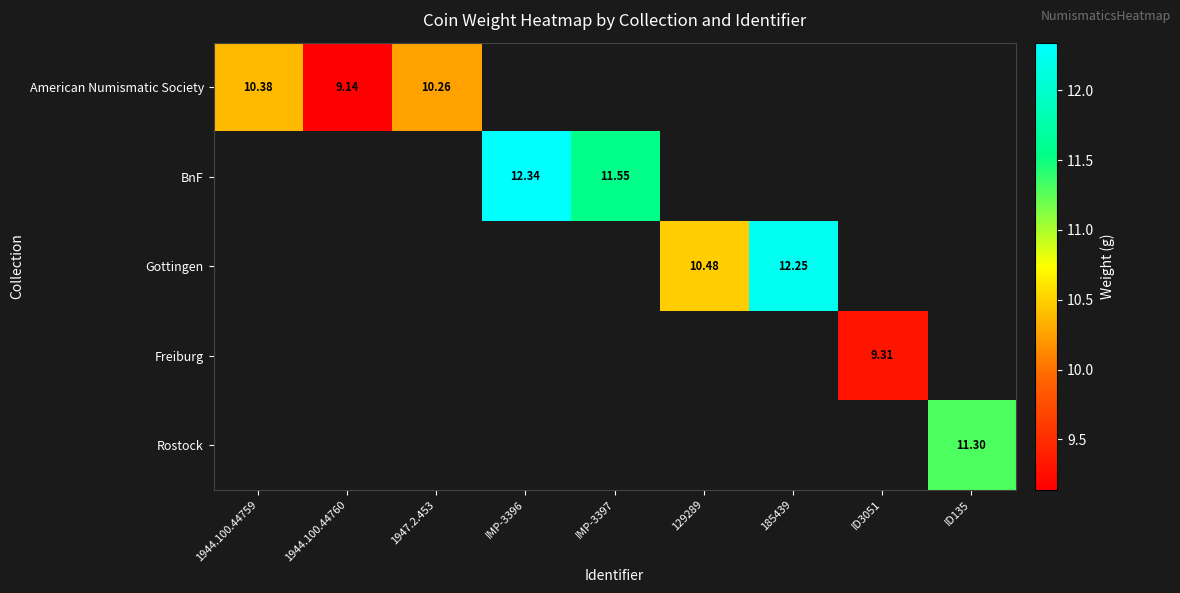

Which category has the lowest value across all series?

1944.100.44760